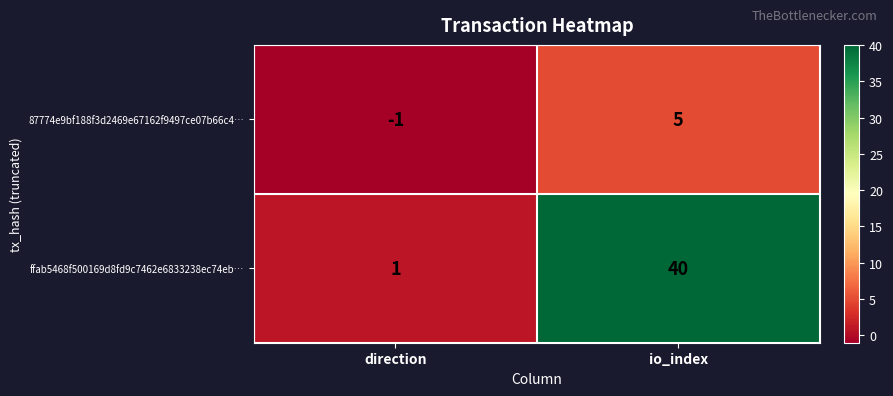

What is the difference between the ffab5468f500169d8fd9c7462e6833238ec74eb… values at direction and io_index?

39